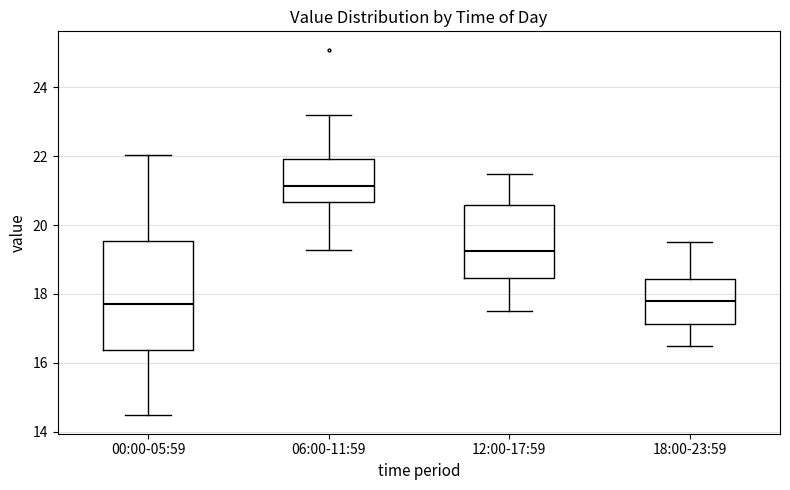

Reading left to right, transcribe this box plot: for each box, give where its median line is, the range the box spans, and where its two whiskers end, as read against the y-axis. The values are not printed on the chart, so give them approximately, as read against the axis.

00:00-05:59: median 17.8, box 16.4 to 19.6, whiskers 14.4 to 22.0
06:00-11:59: median 21.2, box 20.6 to 22.0, whiskers 19.2 to 23.2
12:00-17:59: median 19.2, box 18.4 to 20.6, whiskers 17.6 to 21.6
18:00-23:59: median 17.8, box 17.2 to 18.4, whiskers 16.6 to 19.6